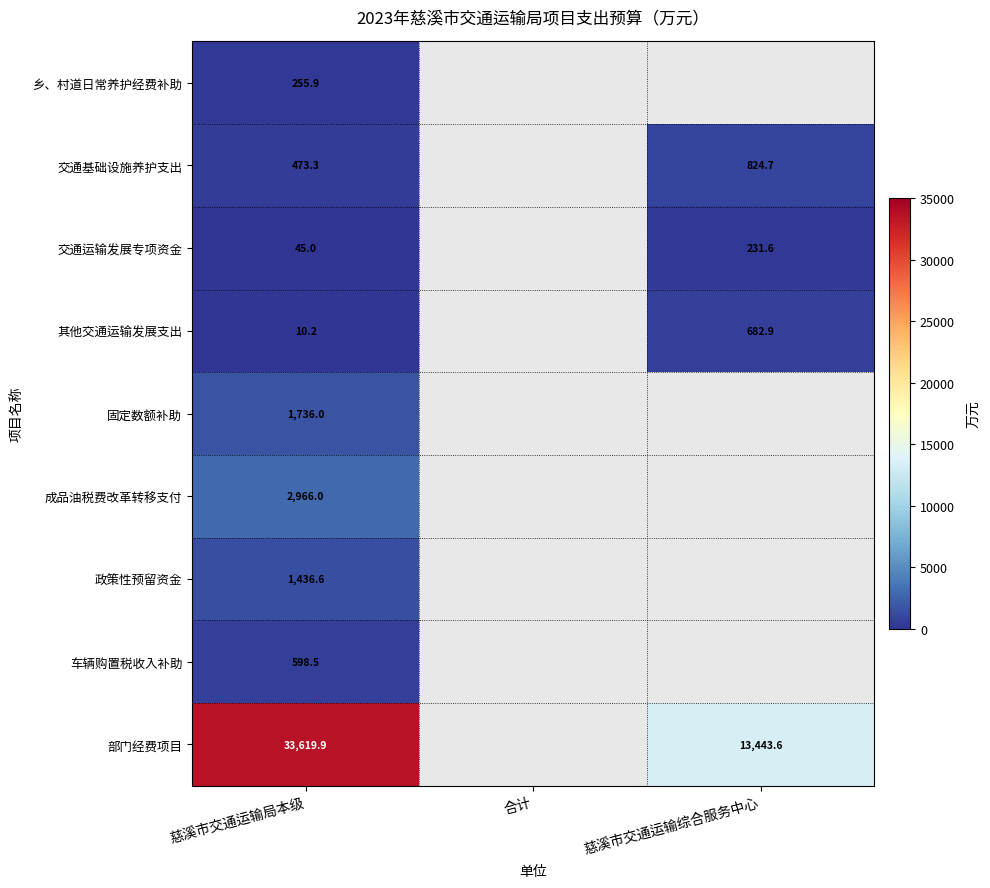

Is the value of 固定数额补助 at 慈溪市交通运输局本级 greater than the value of 政策性预留资金 at 慈溪市交通运输局本级?

Yes